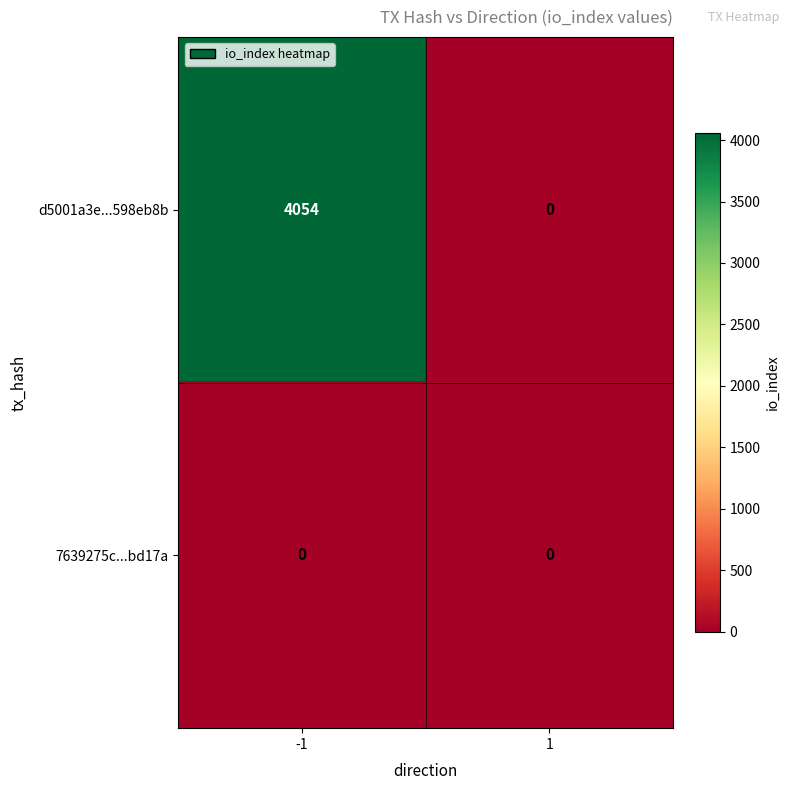

The value of d5001a3e...598eb8b at -1 is 7294. True or false?

False